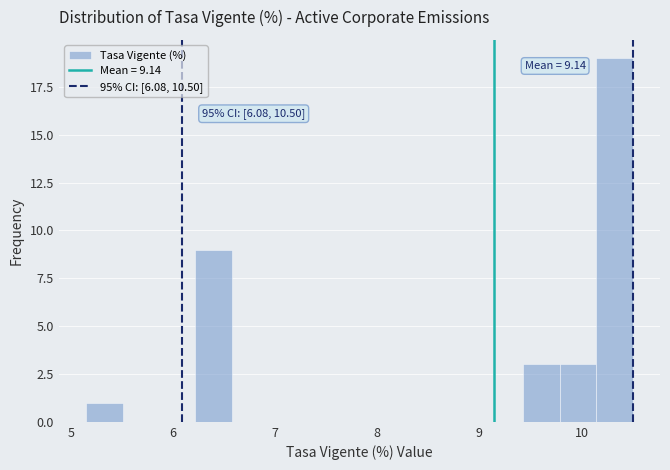

Around what value on the x-axis is the tallest bar? Give the approximate position of its centre, as read against the axis.

10.3